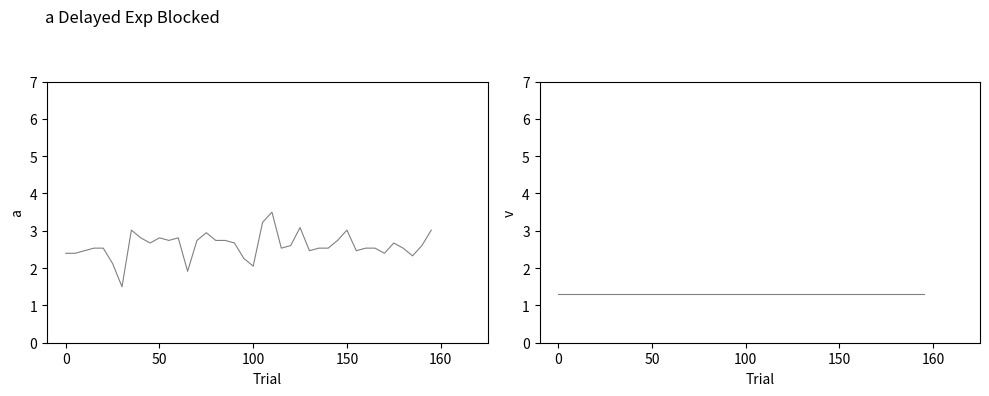

Which category has the highest value across all series?

22